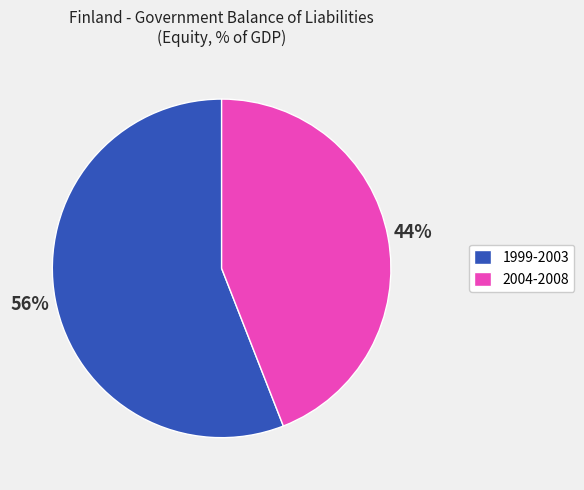

Is the sum of 1999-2003 and 2004-2008 greater than half?

Yes